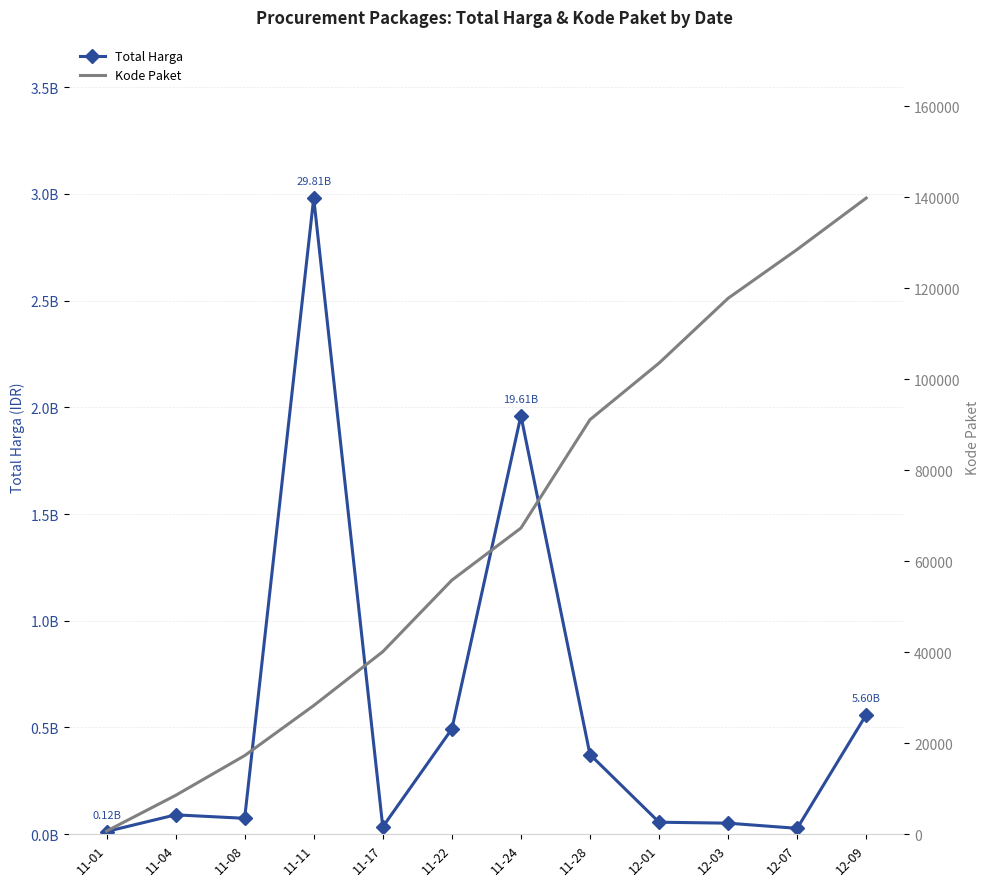

True or false: Total Harga has a value of 56152800 at 12-01.

True